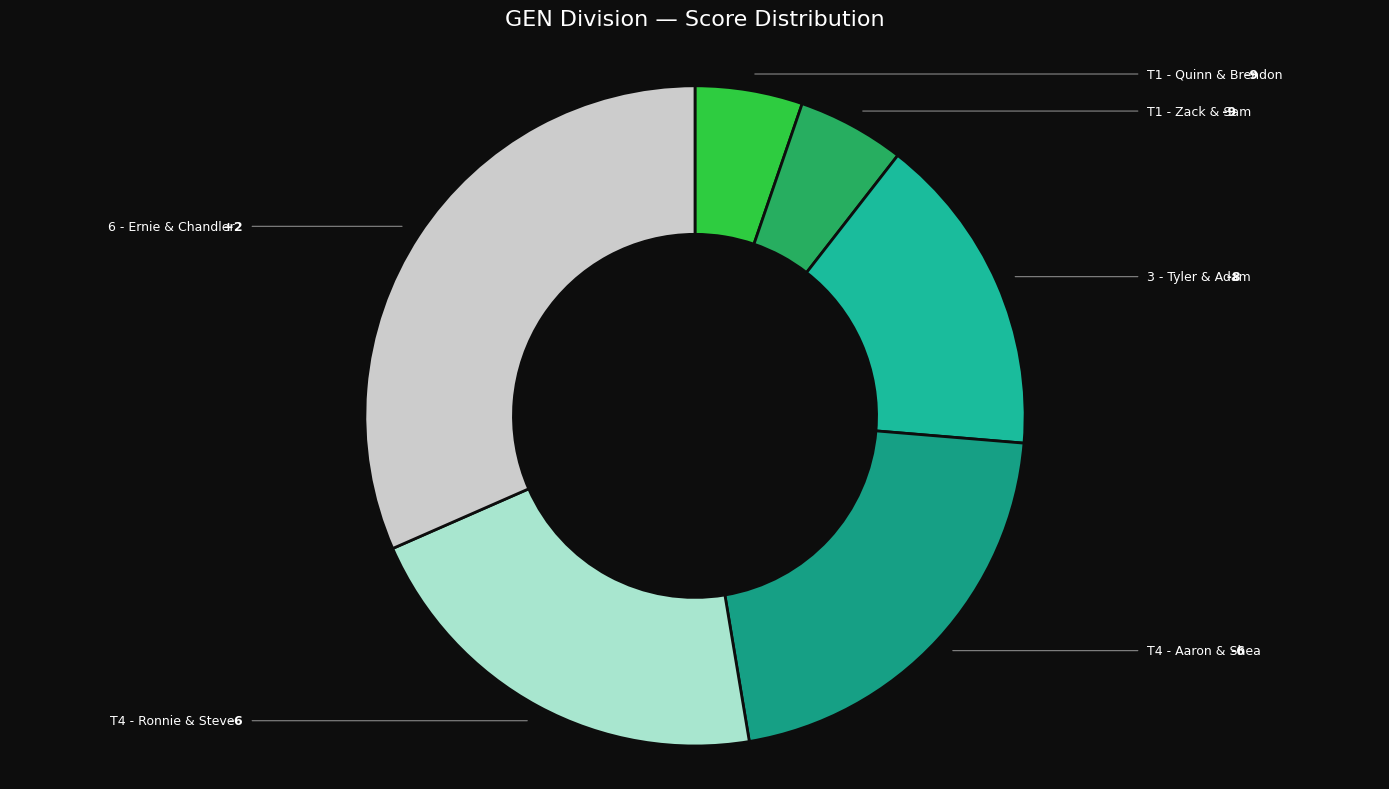

Which slice is the largest?

6 - Ernie & Chandler